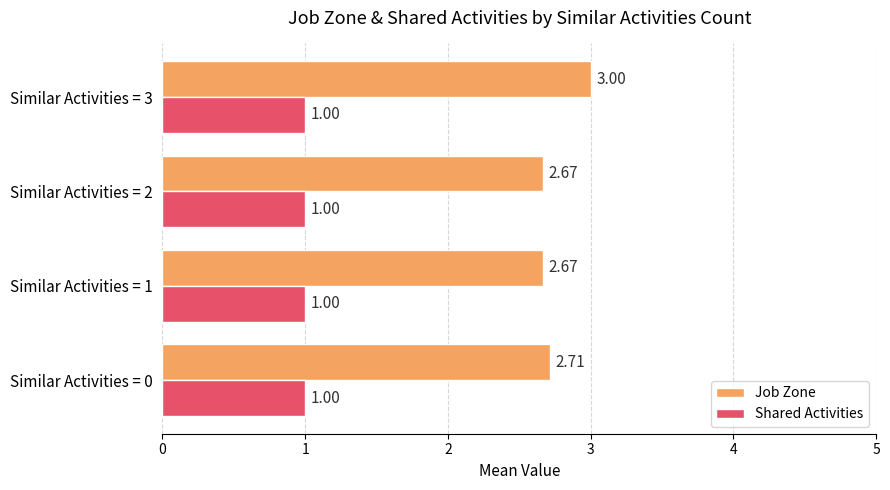

List the series in order of their peak value, highest first.

Job Zone, Shared Activities